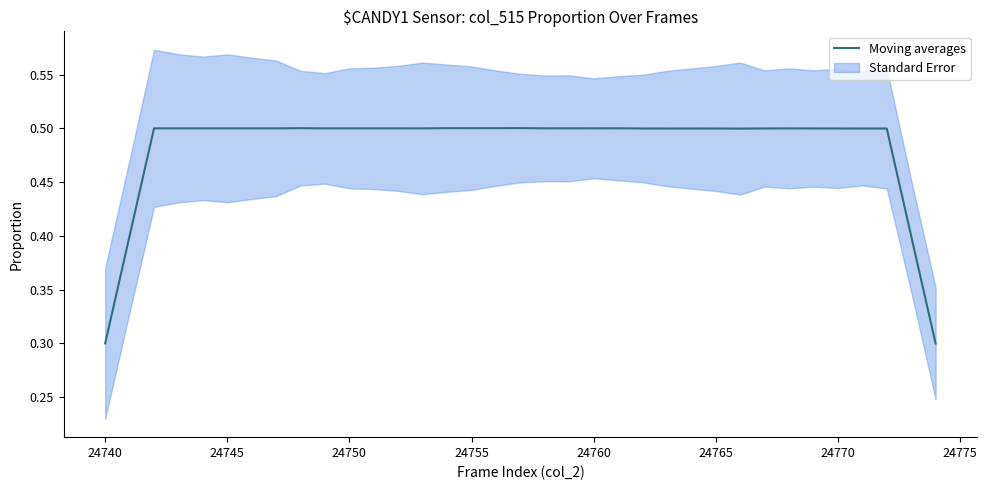

What is the sum of all values?

16.9